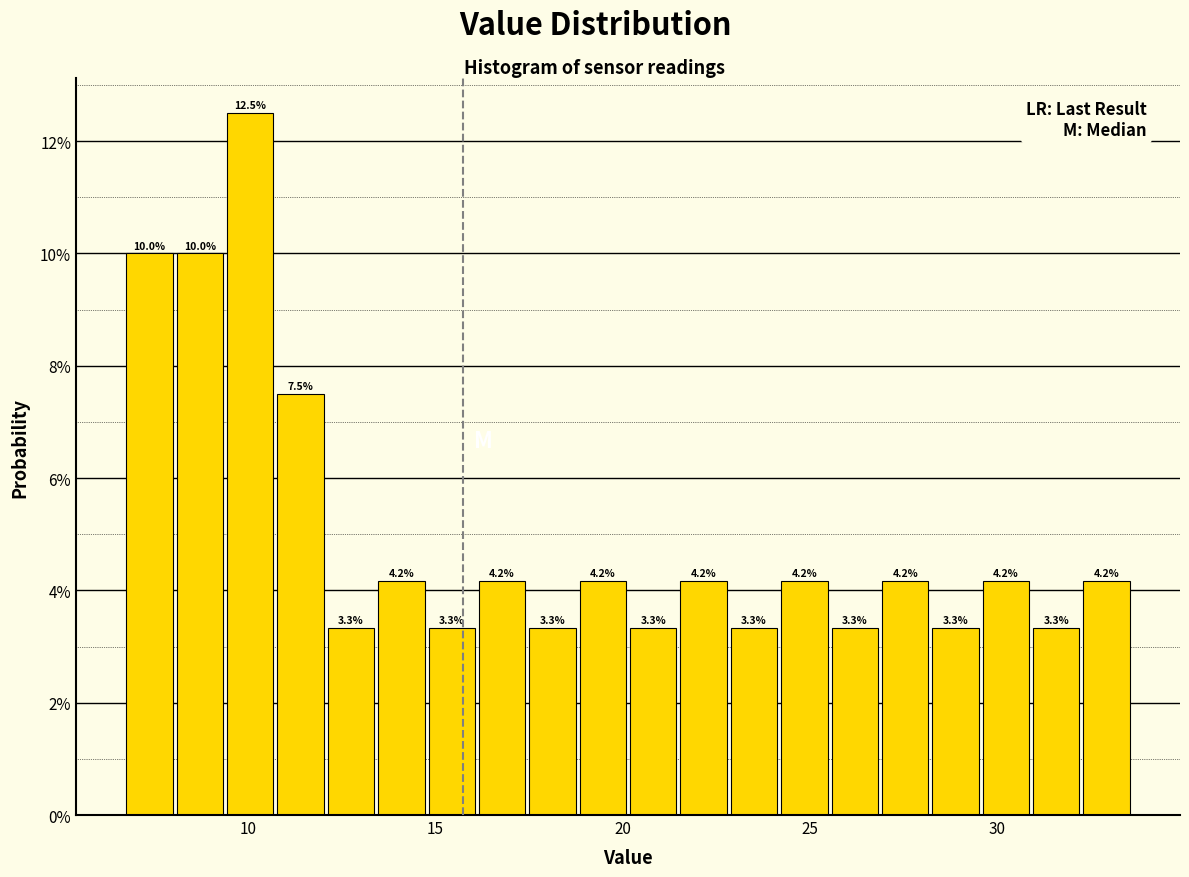

Around what value on the x-axis is the tallest bar? Give the approximate position of its centre, as read against the axis.

10.0